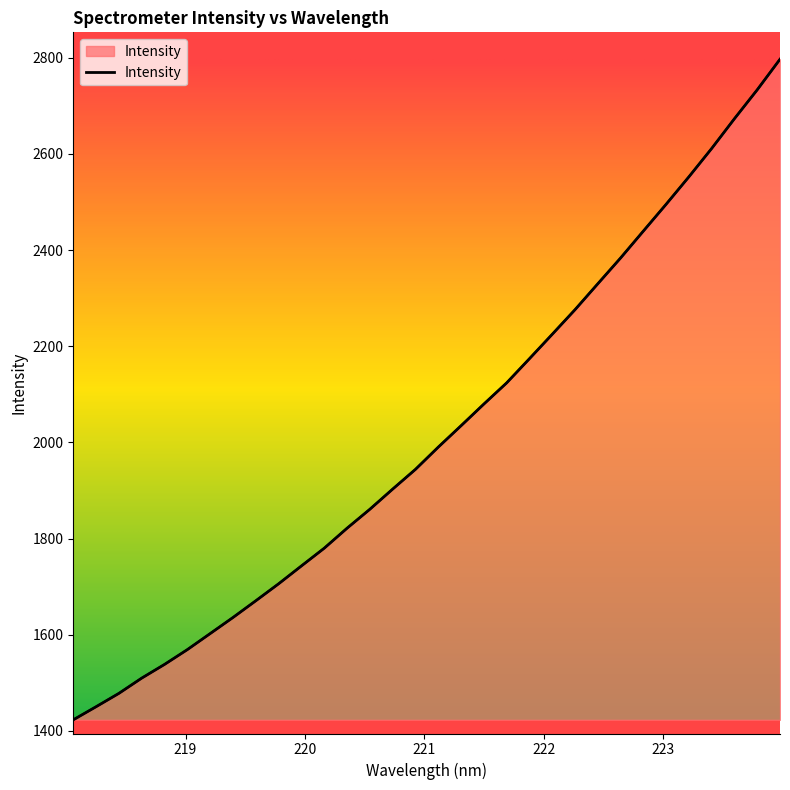

What is the difference between the maximum and minimum values?

1374.0